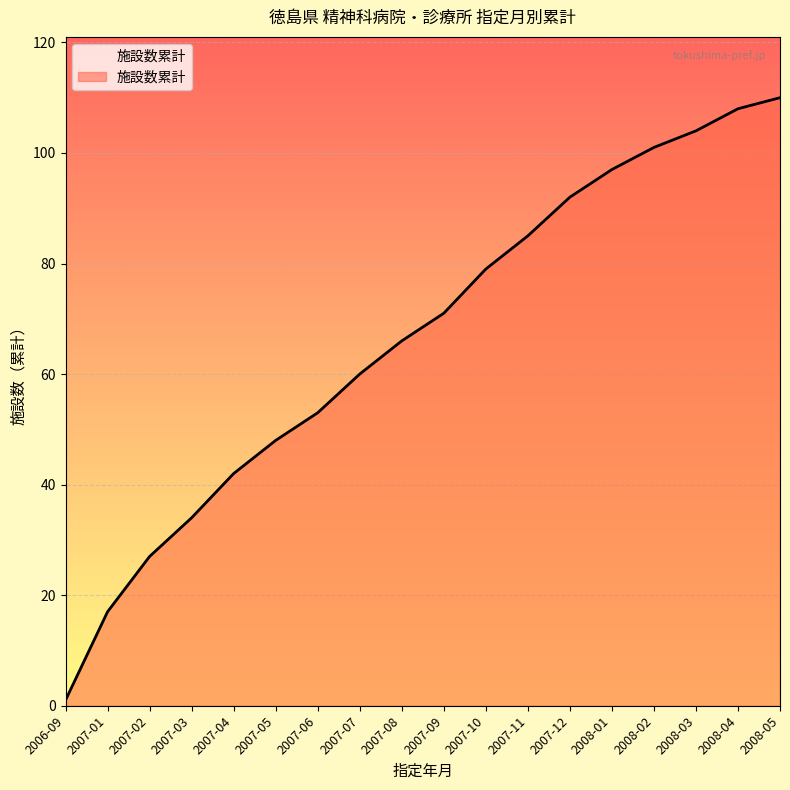

Which category has the lowest value across all series?

2006-09